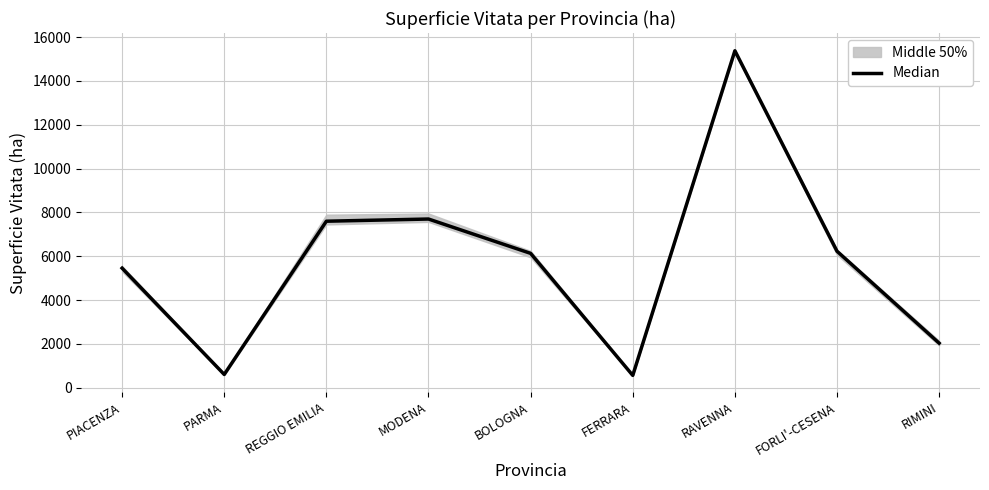

Is it true that the value at RIMINI is 1307.6?

False